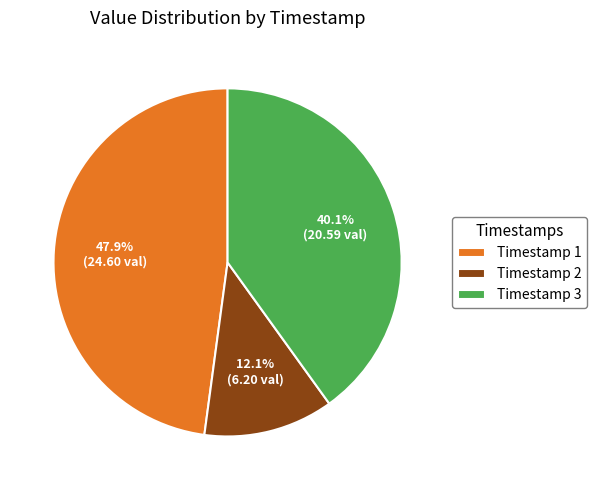

Between Timestamp 3 and Timestamp 2, which is larger?

Timestamp 3